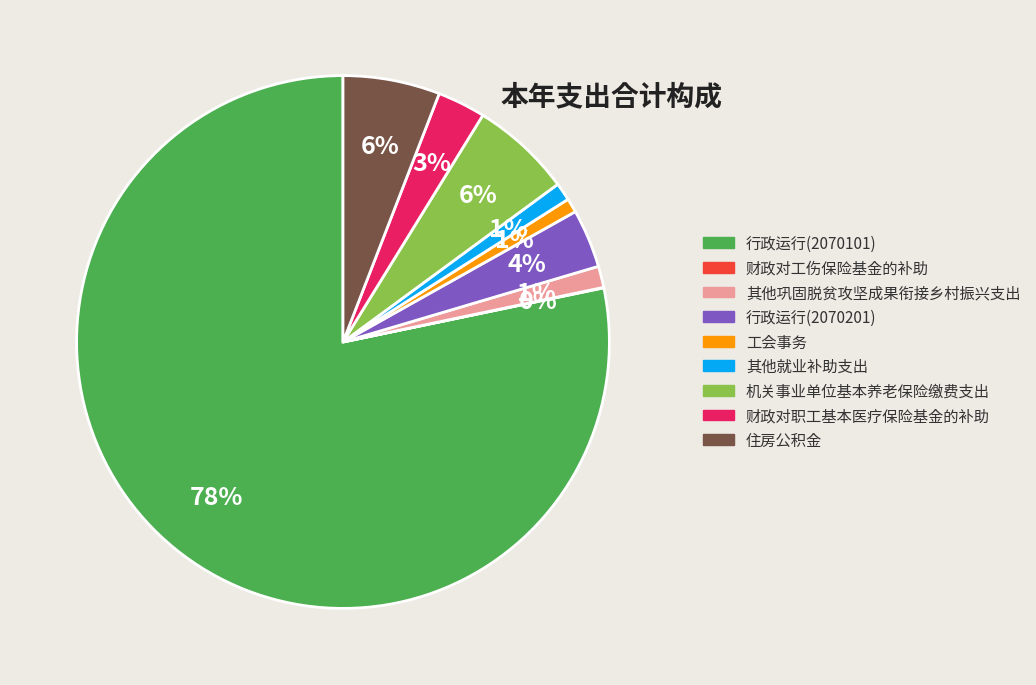

Which category has the biggest portion of the pie?

行政运行(2070101)